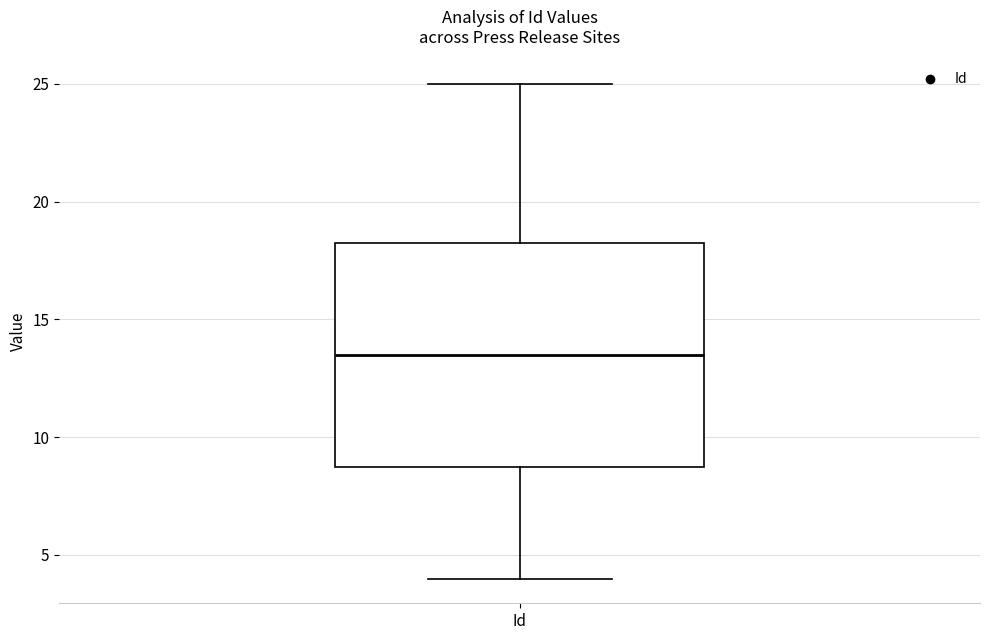

Transcribe this box plot: give where the median line is, the range the box spans, and where the two whiskers end, as read against the y-axis. The values are not printed on the chart, so give them approximately, as read against the axis.

median 13.5, box 9.0 to 18.5, whiskers 4.0 to 25.0